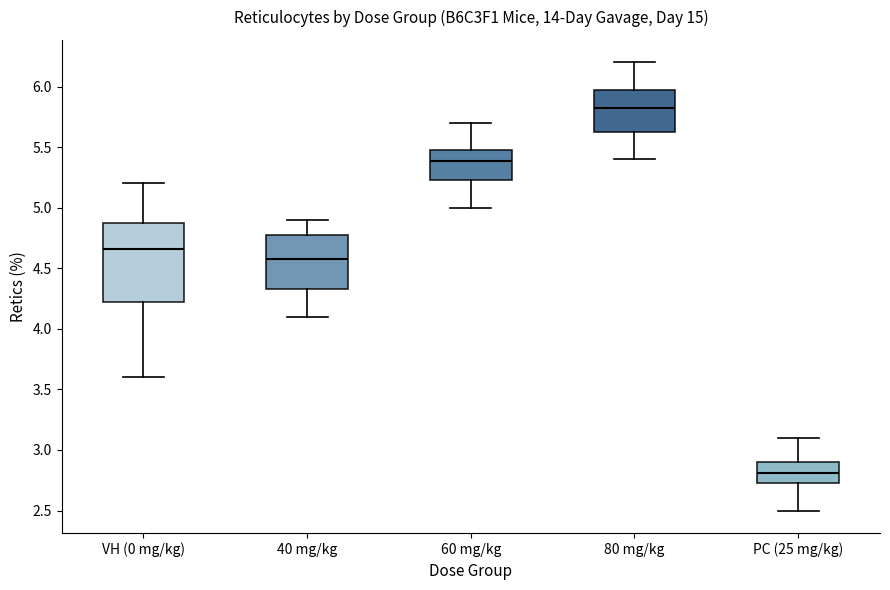

Which box is the tallest, from its lower edge to its upper edge?

VH (0 mg/kg)